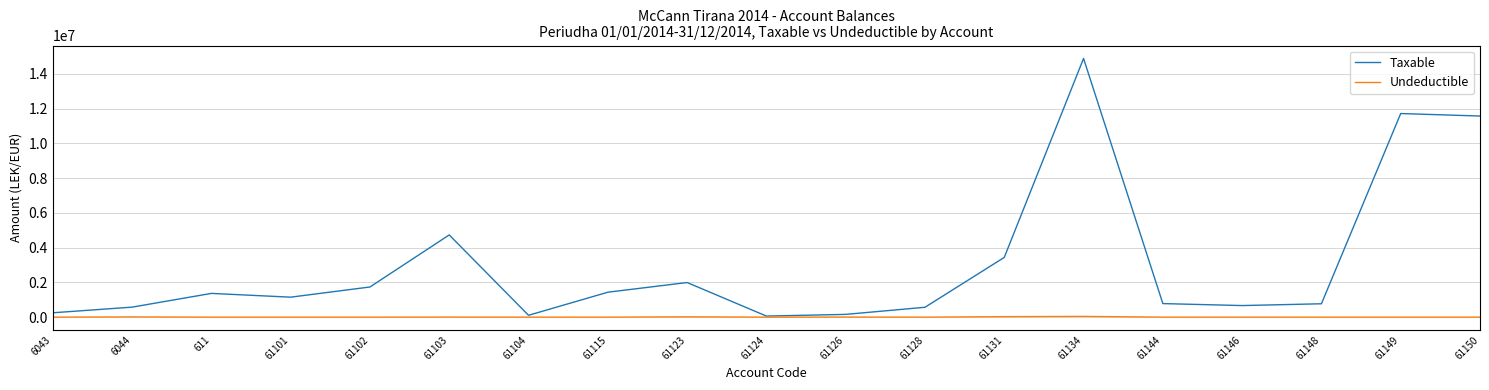

Which series has the largest range (max minus min)?

Taxable